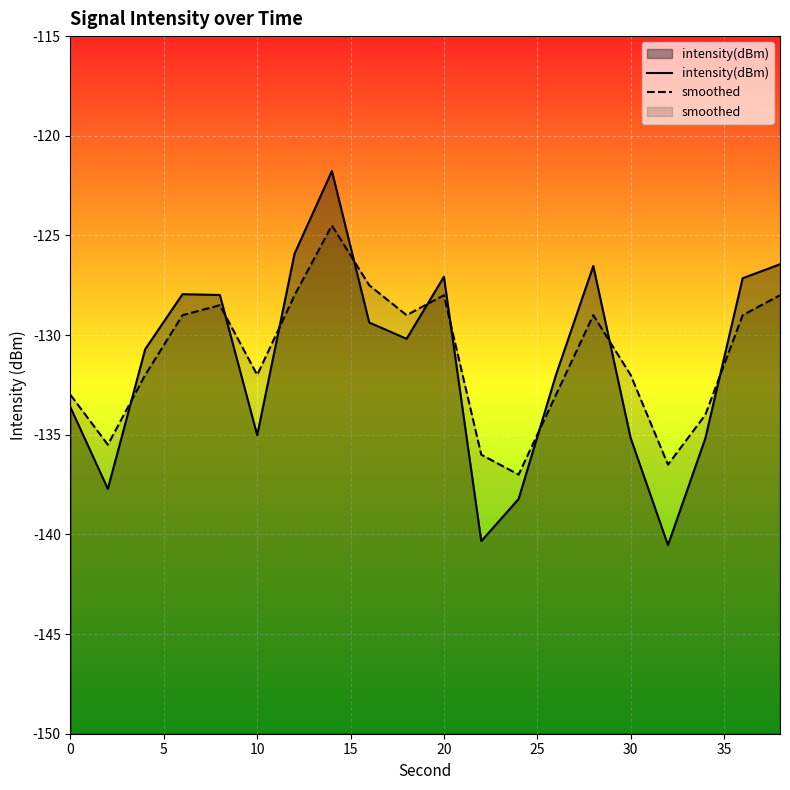

What is the greatest value displayed?

-121.8